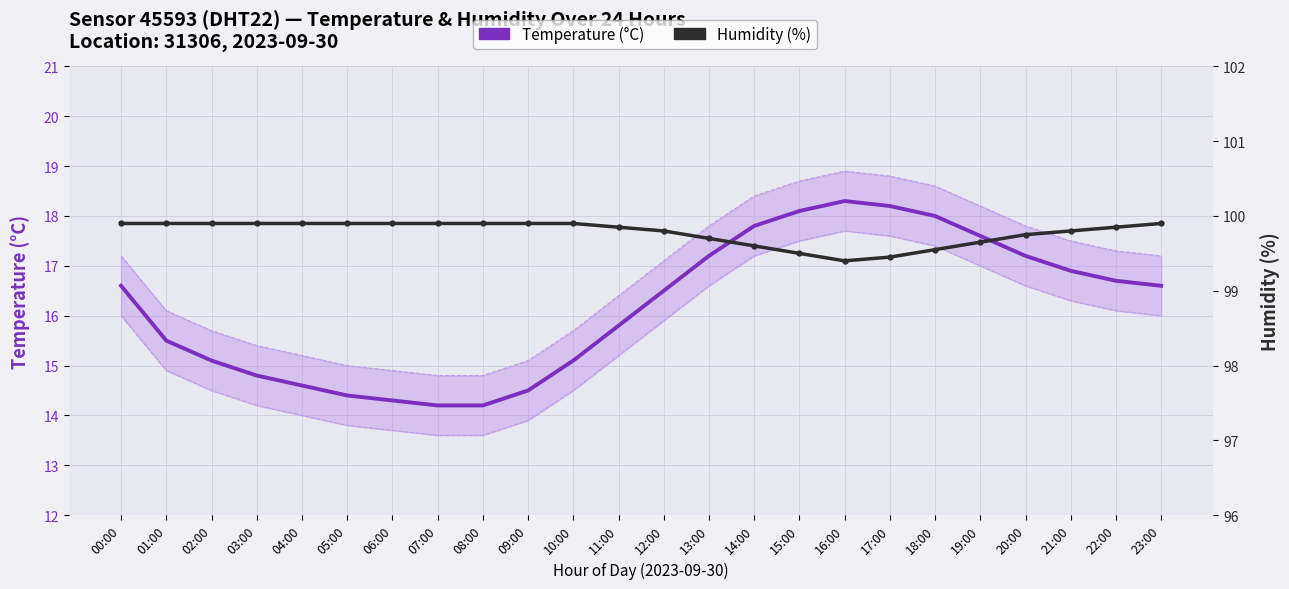

What is the label of the 15th point from the left?

14:00